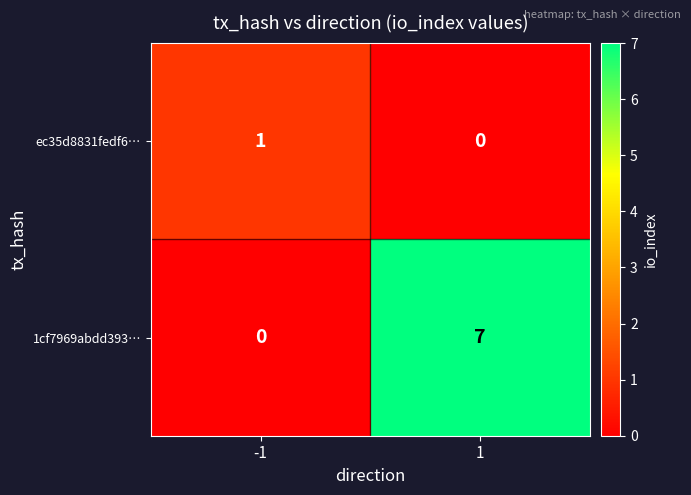

The value of ec35d8831fedf6… at 1 is 0. True or false?

True